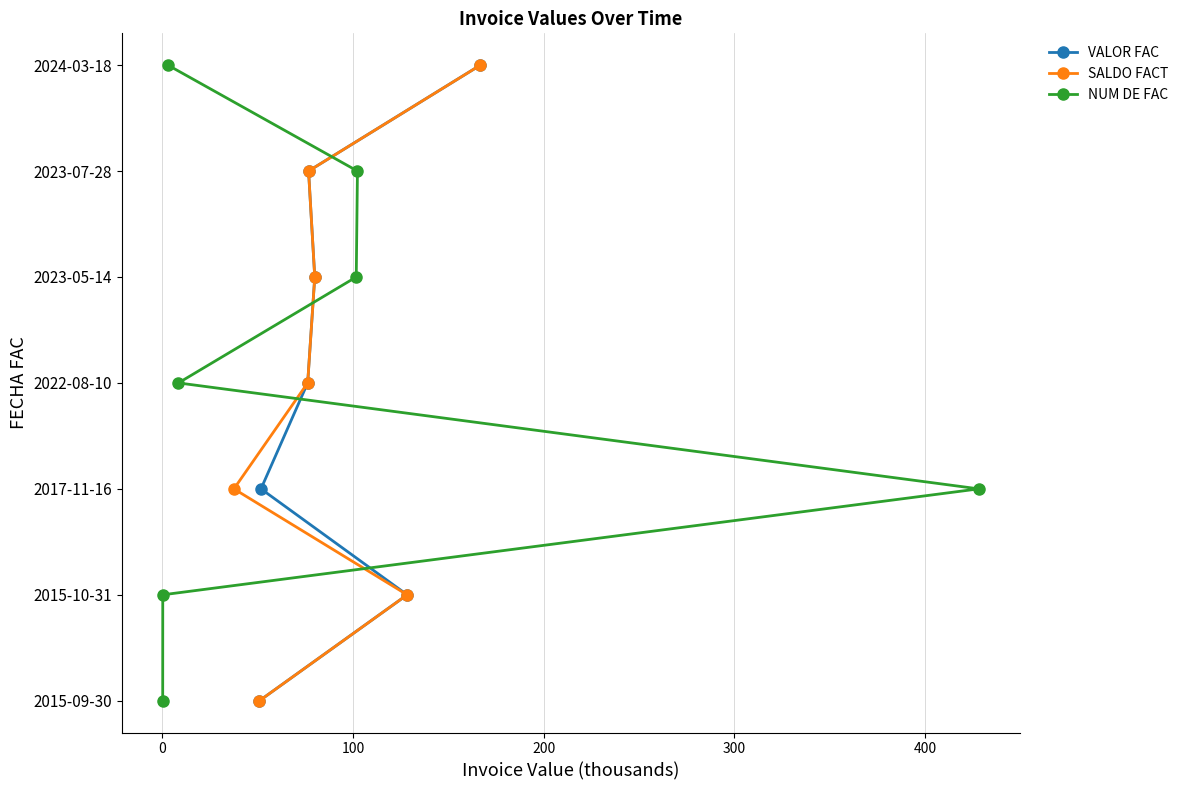

Rank the series at 200 from lowest to highest value.

VALOR FAC, SALDO FACT, NUM DE FAC